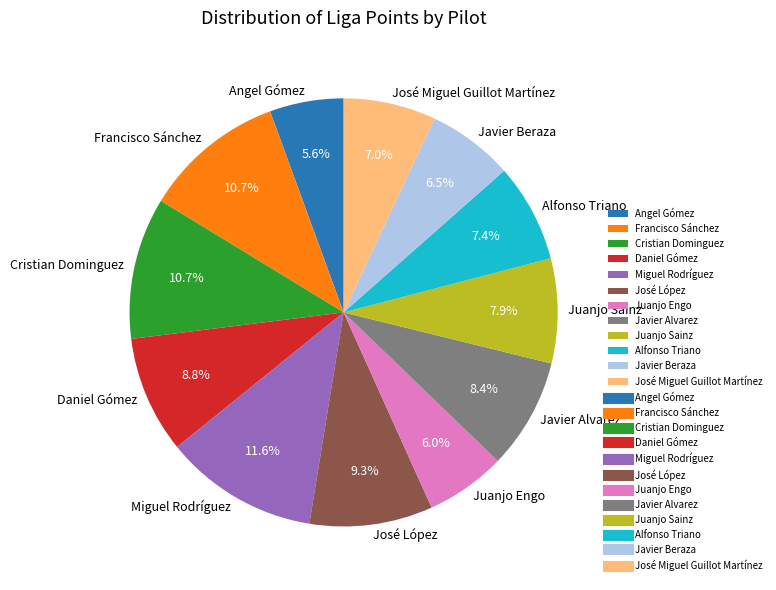

How many segments does this pie chart have?

12